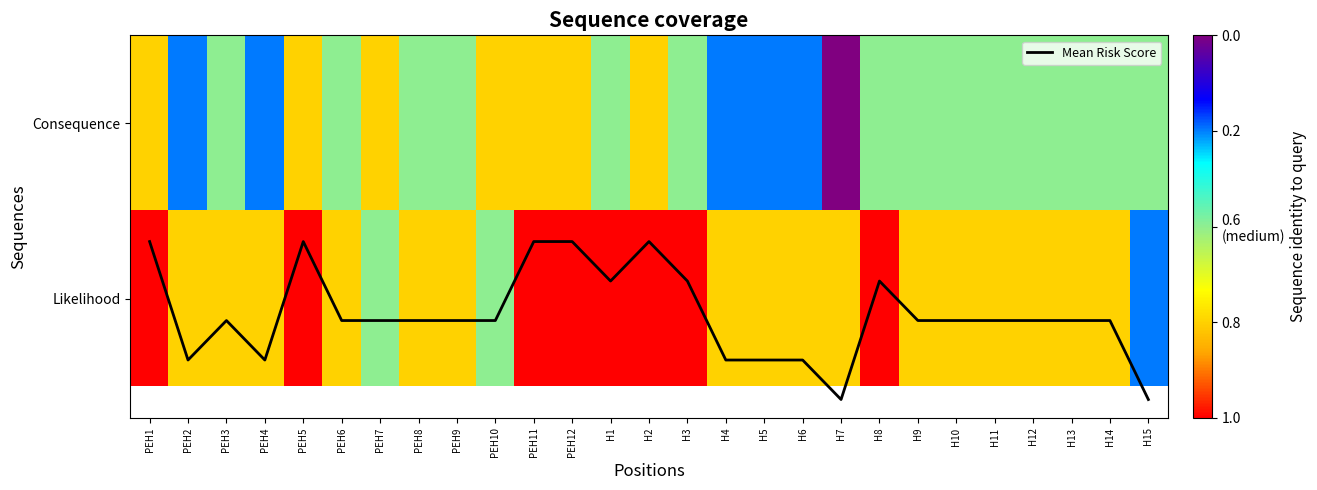

What is the difference between the maximum and minimum values in the Mean Risk Score series?

0.9